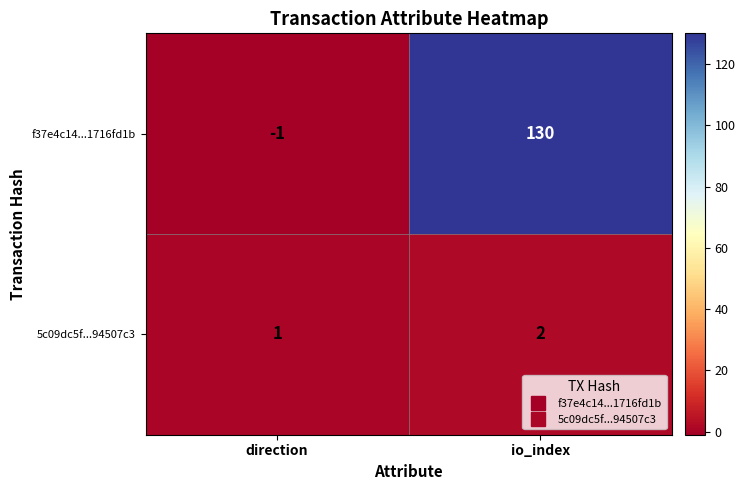

Is it true that f37e4c14...1716fd1b equals -1 at direction?

True